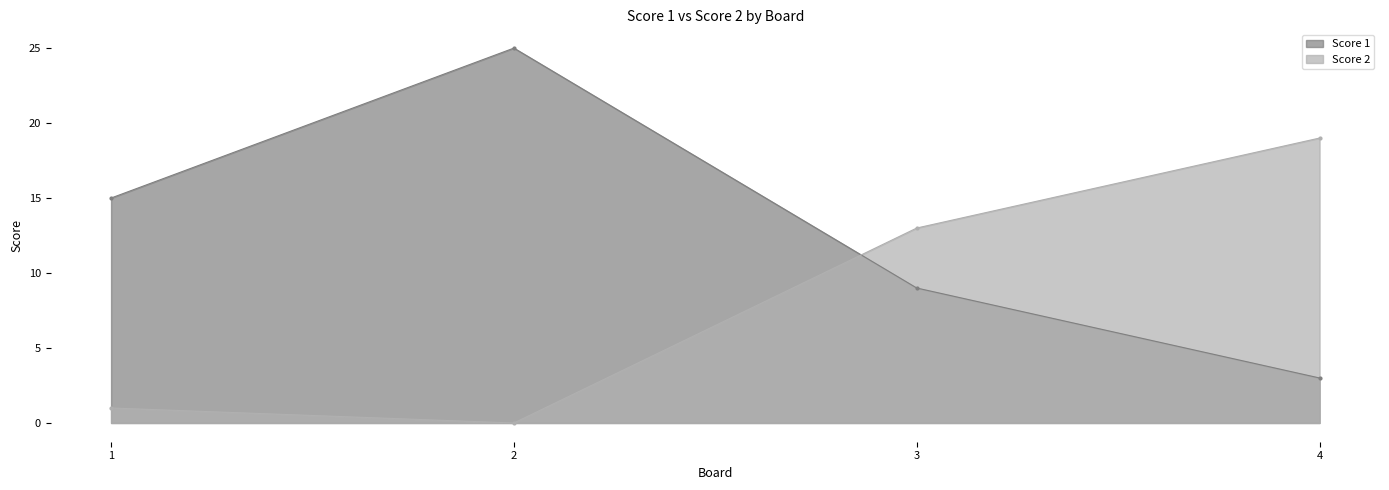

Count the number of categories in the chart.

4